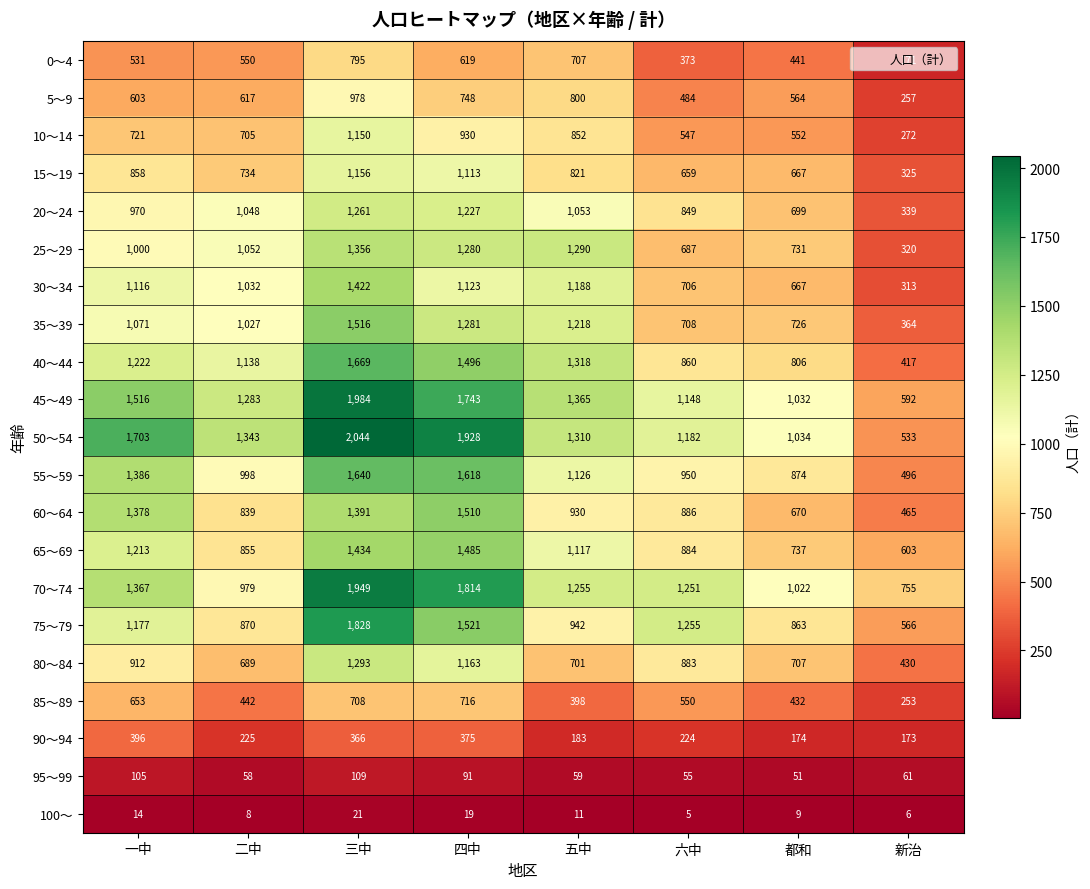

At which label is 75～79 closest to 1197?

一中